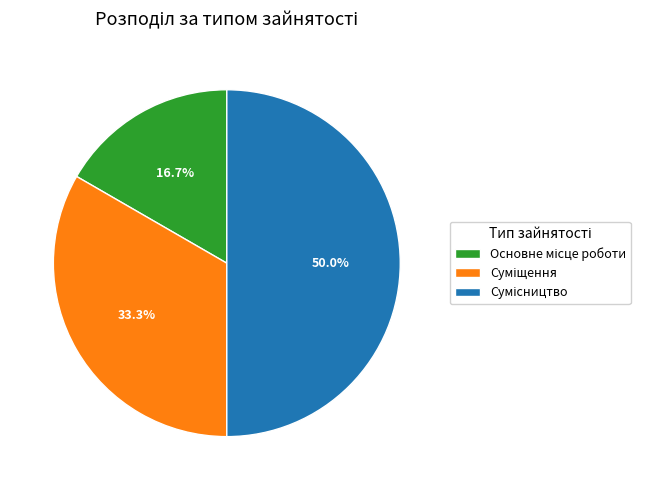

To the nearest percent, what is the difference between the Основне місце роботи and Суміщення slice percentages?

17%